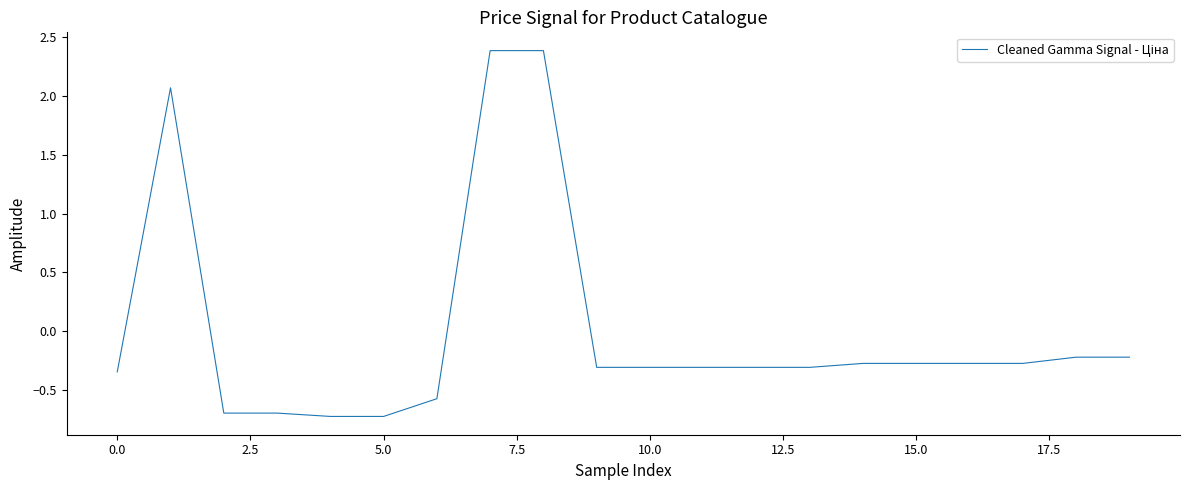

What is the minimum value shown in the chart?

-0.7